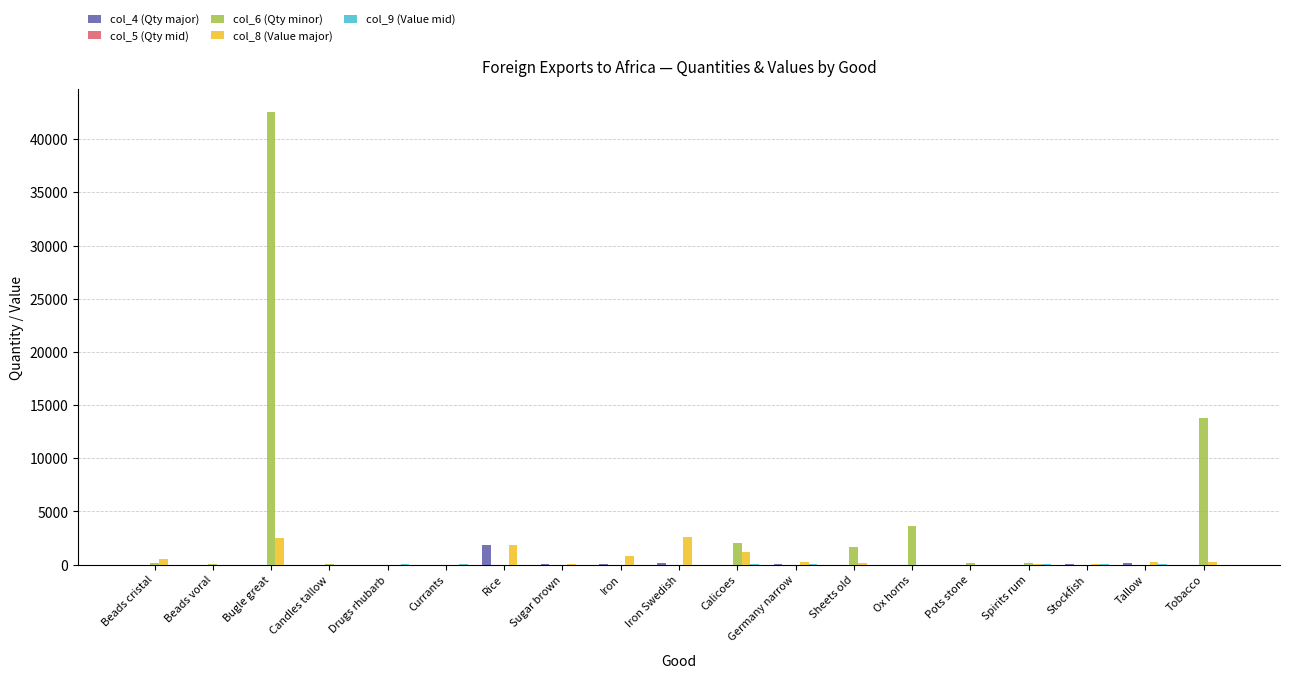

Which series changed the most between Sugar brown and Iron?

col_8 (Value major)